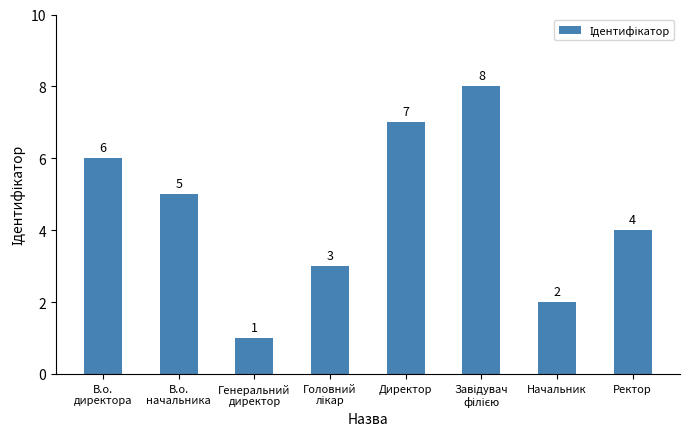

What is the difference between the second highest and second lowest values?

5